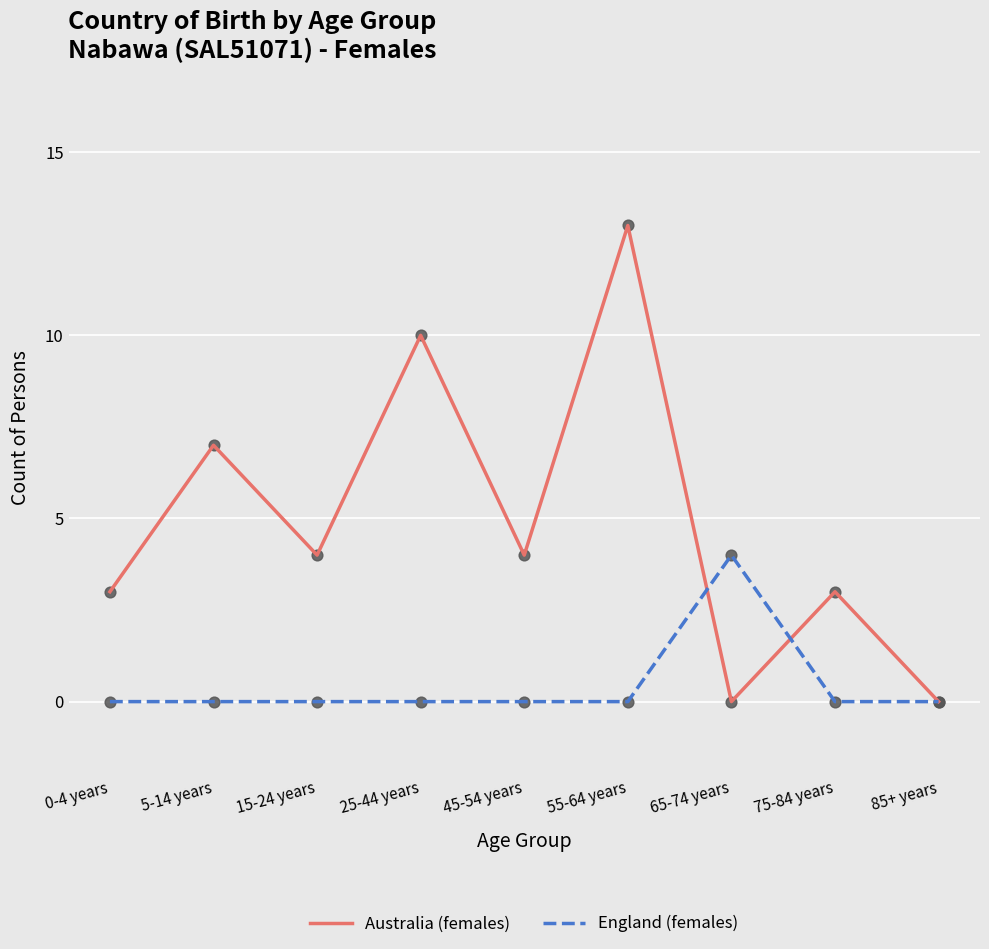

Which series has the widest spread of values?

Australia (females)